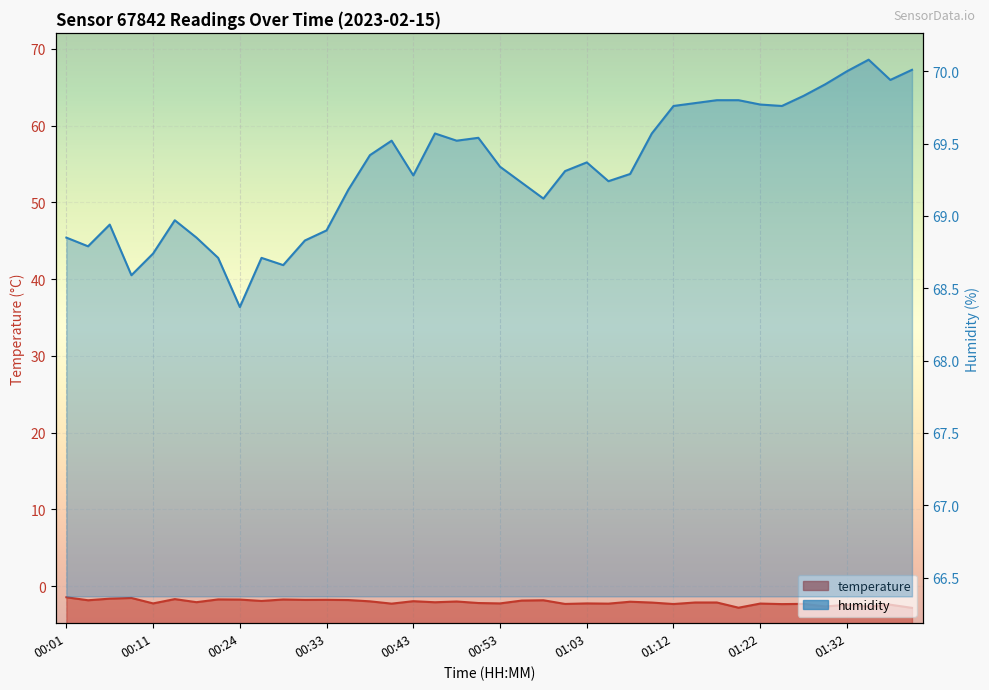

How many interior local peaks does the temperature series have?

14